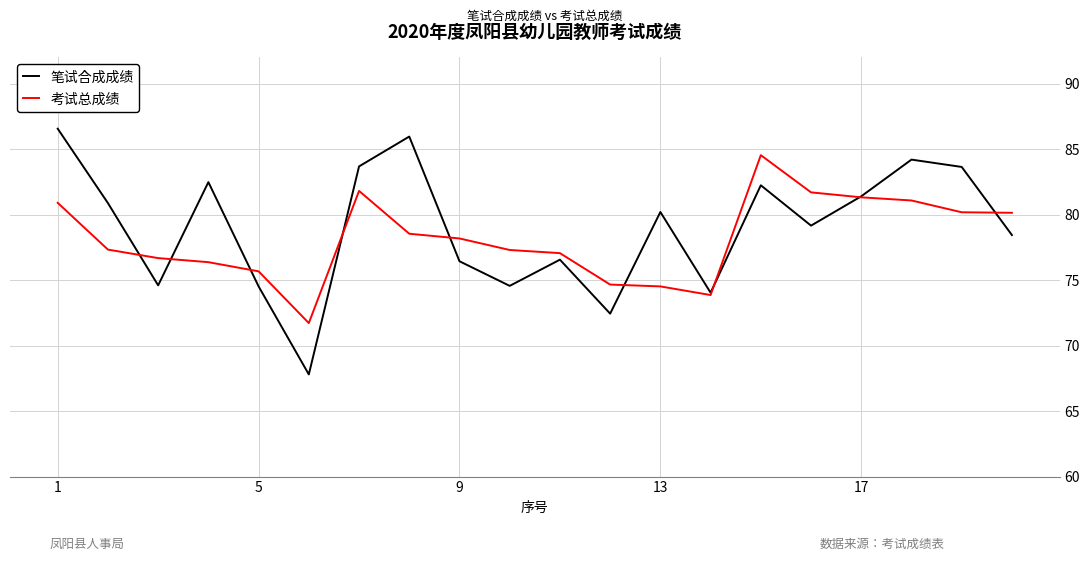

What is the maximum value for 笔试合成成绩?

86.6